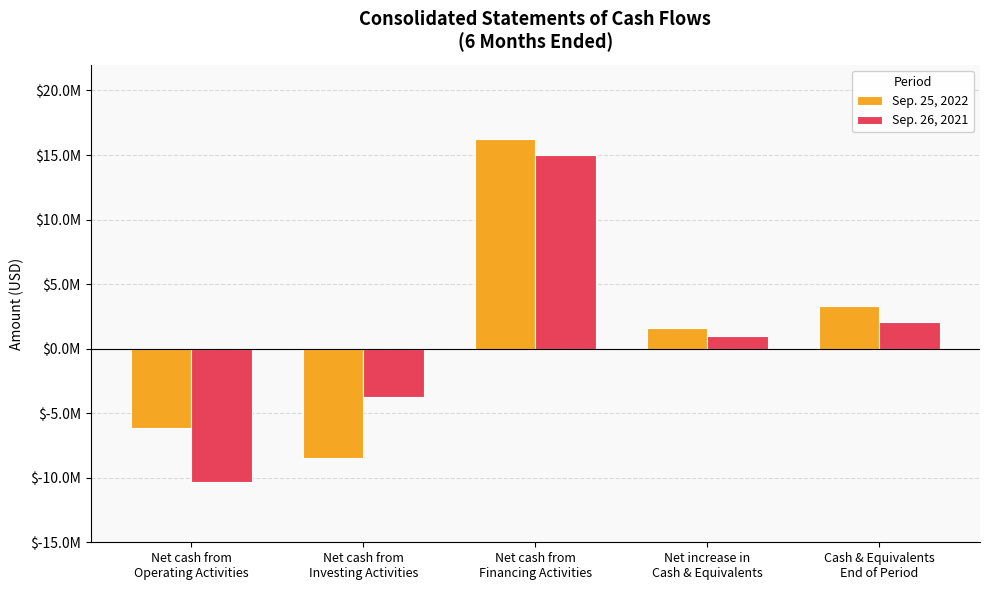

Is the value of Sep. 25, 2022 at Cash & Equivalents
End of Period greater than the value of Sep. 26, 2021 at Net increase in
Cash & Equivalents?

Yes